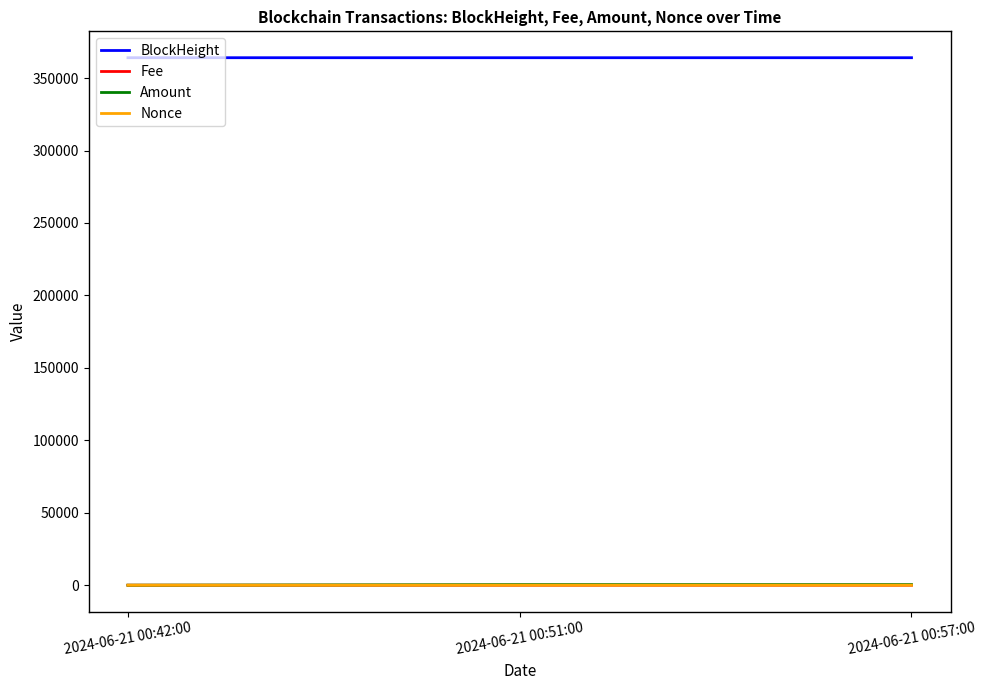

What is the spread (max minus min) of values at 2024-06-21 00:42:00?

364054.0